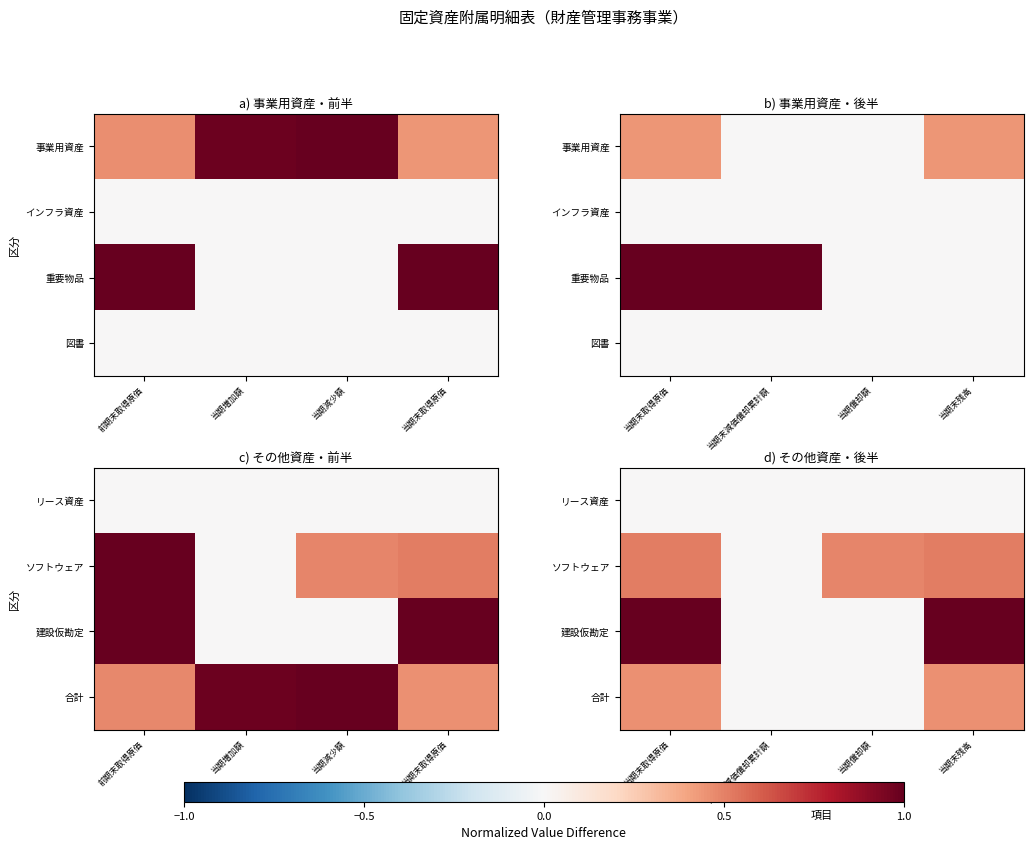

The ソフトウェア series shows 0.0 at 当期末減価償却累計額. True or false?

True